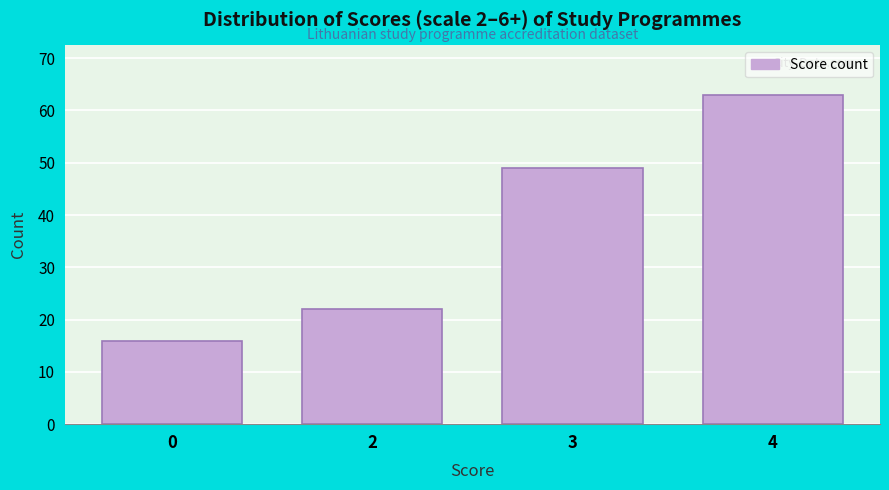

Reading left to right, extract all data points from this chart.

0=16	2=22	3=49	4=63